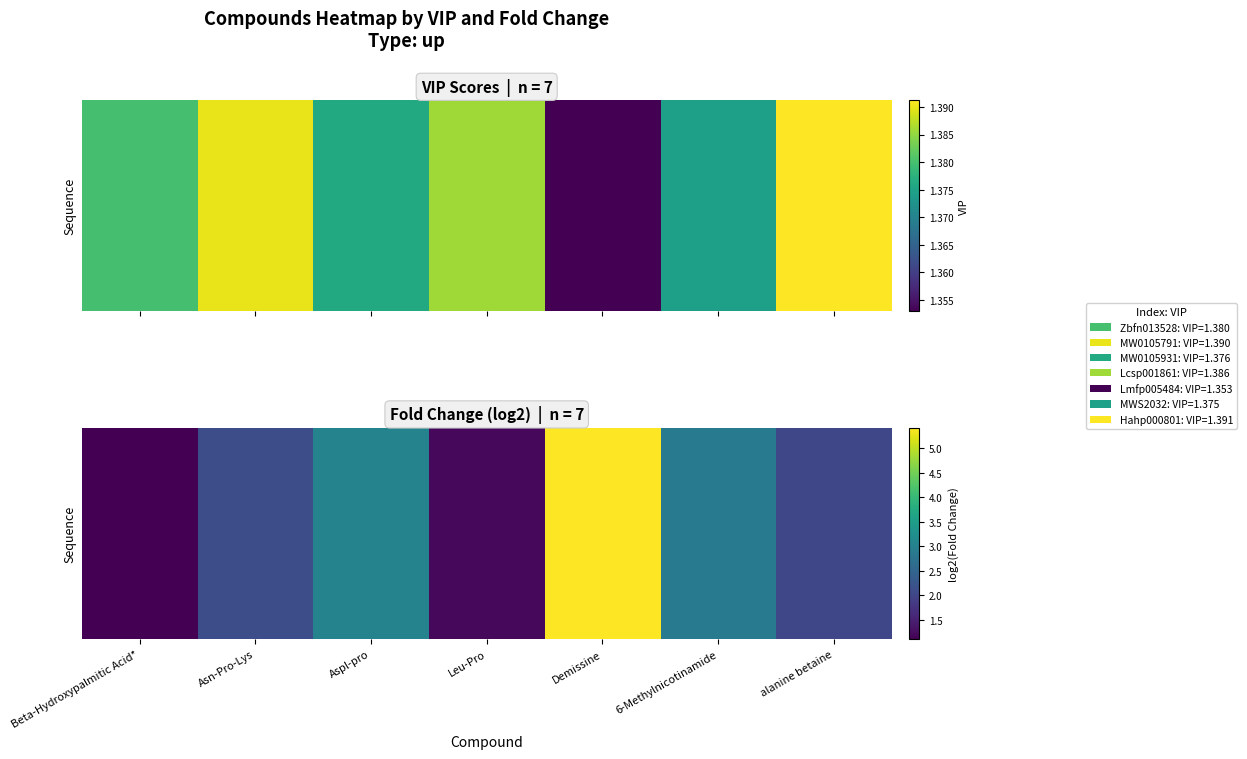

At which category is the sum across all series the highest?

Demissine